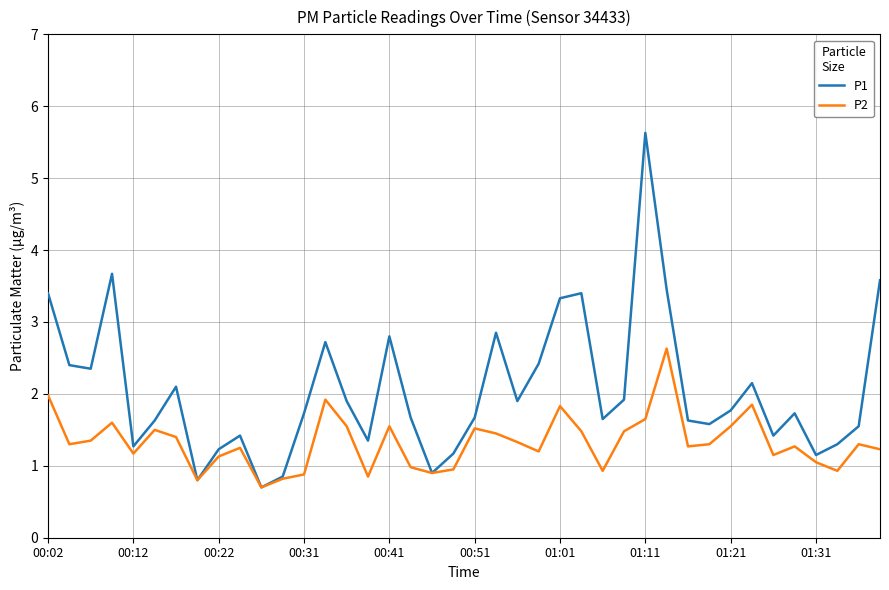

What is the greatest value displayed?

5.6